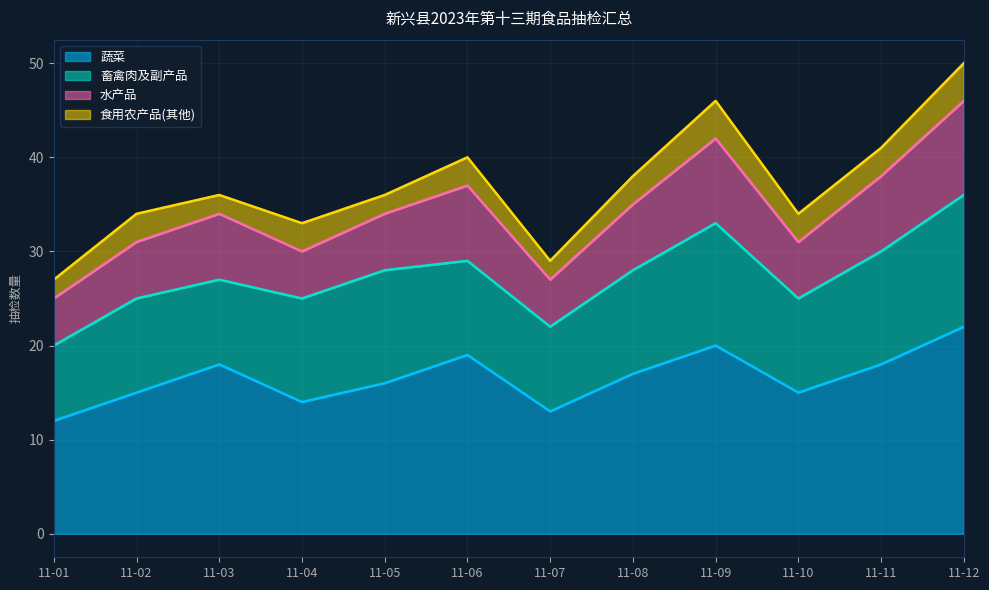

Is the value of 畜禽肉及副产品 at 11-03 greater than the value of 蔬菜 at 11-04?

No